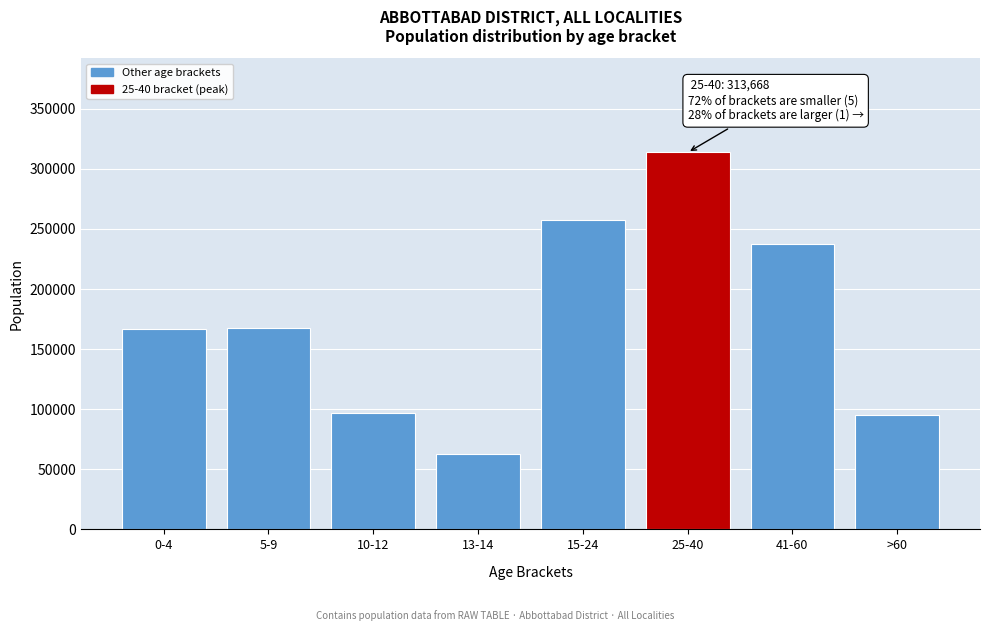

The value at >60 is 95405. True or false?

True